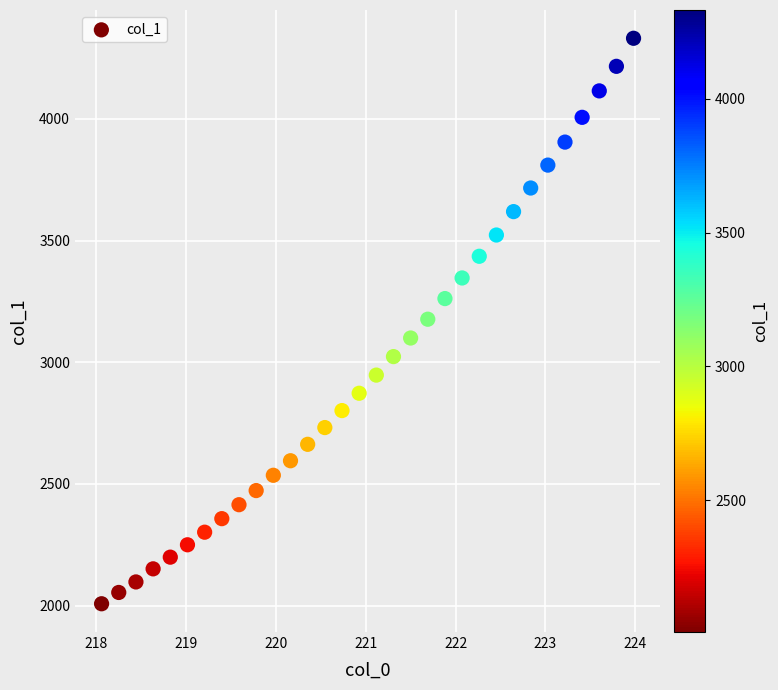

What is the range of X values (max minus min)?

5.9